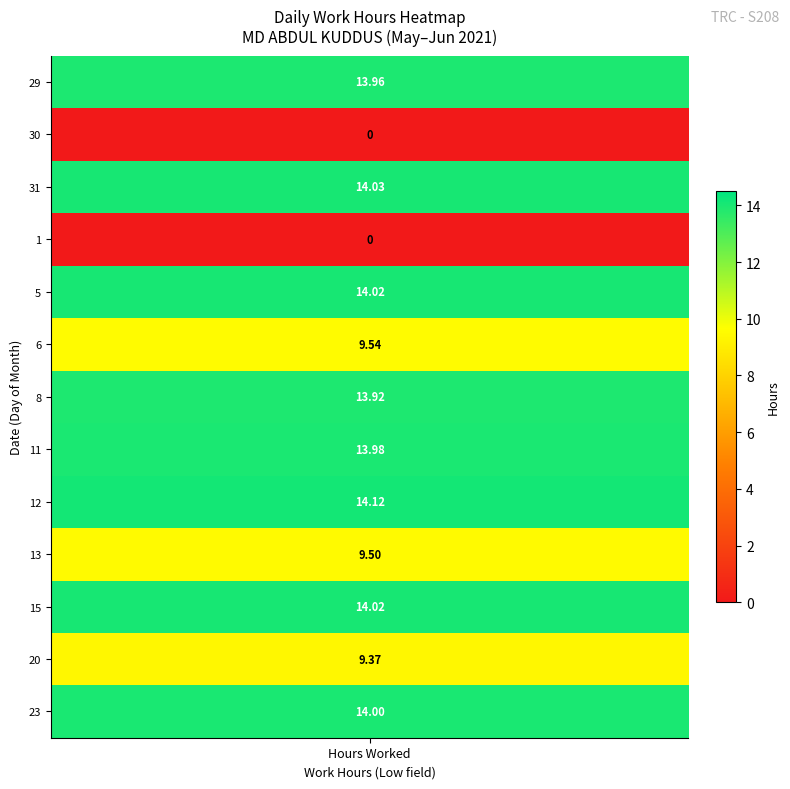

How many data points in 8 are above 0?

1